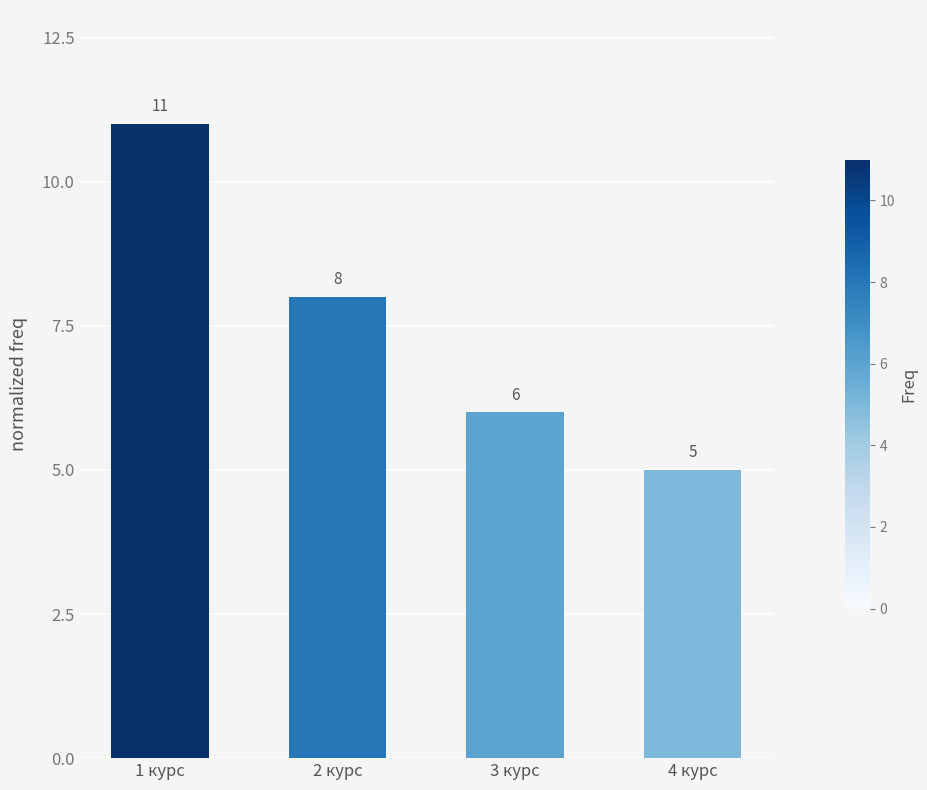

Does the chart contain any negative values?

No